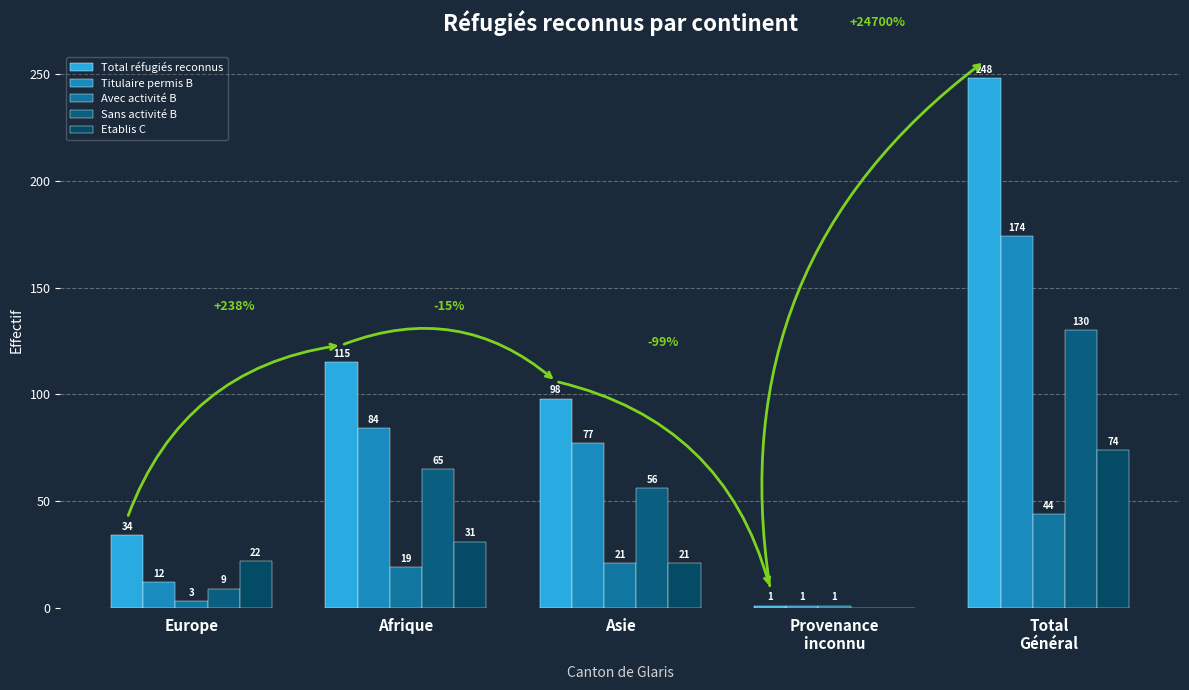

The value of Total réfugiés reconnus at Provenance
inconnu is 1. True or false?

True